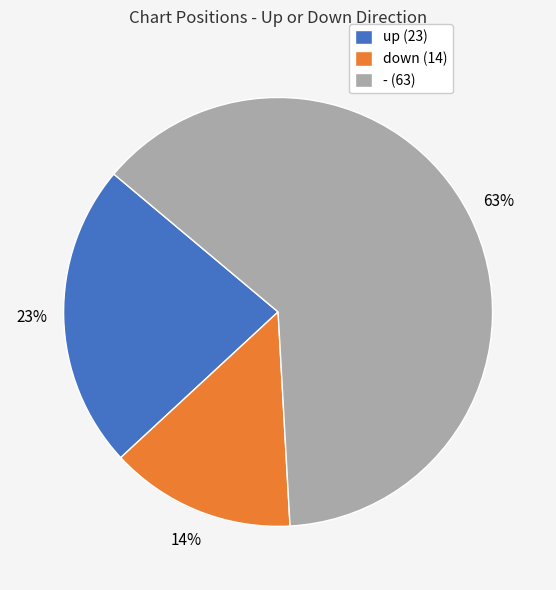

To the nearest percent, what percentage of the pie is -?

63%